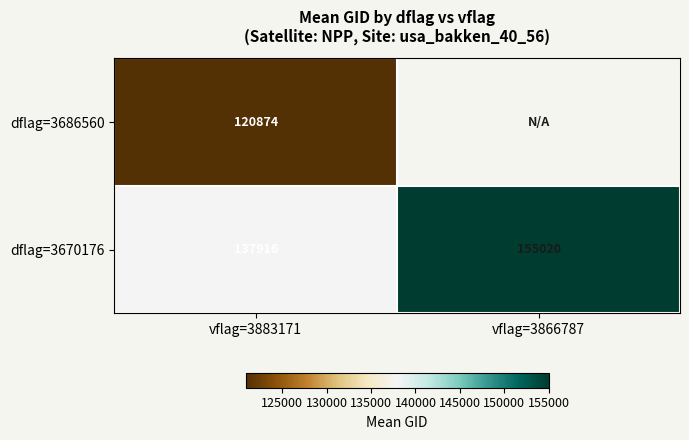

Is it true that dflag=3686560 equals 61211.7 at vflag=3883171?

False